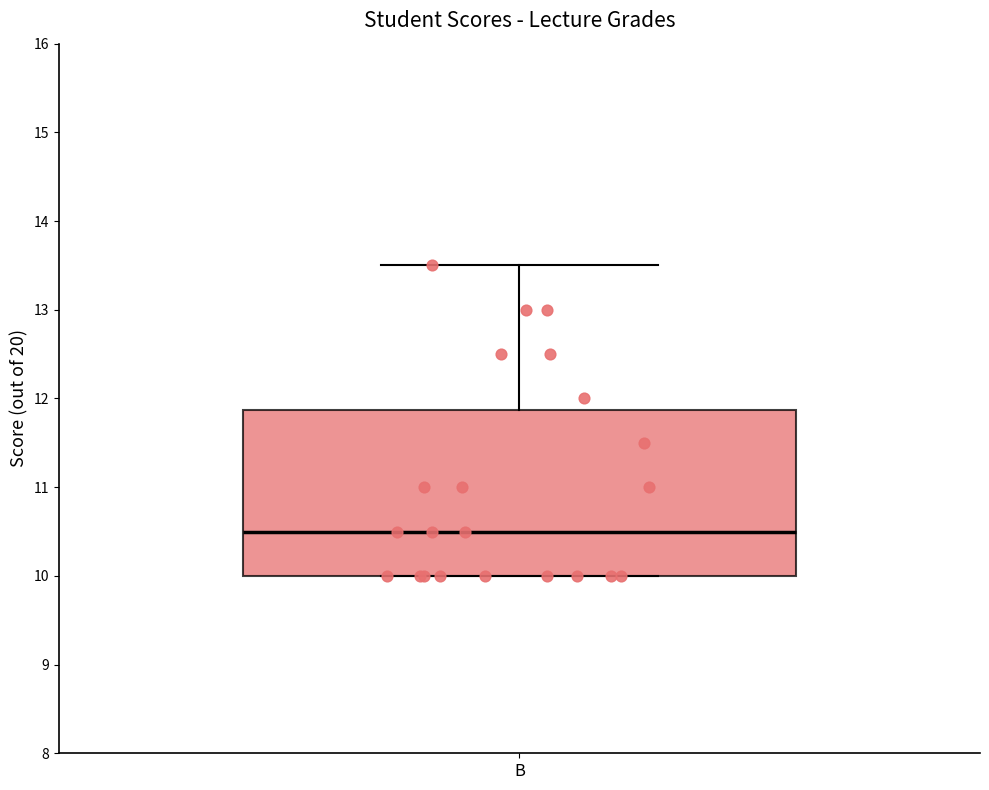

Read this box plot against the y-axis: the position of the median line, the range covered by the box, and the ends of both whiskers. The values are not printed on the chart, so give them approximately, as read against the axis.

median 10.5, box 10.0 to 11.9, whiskers 10.0 to 13.5